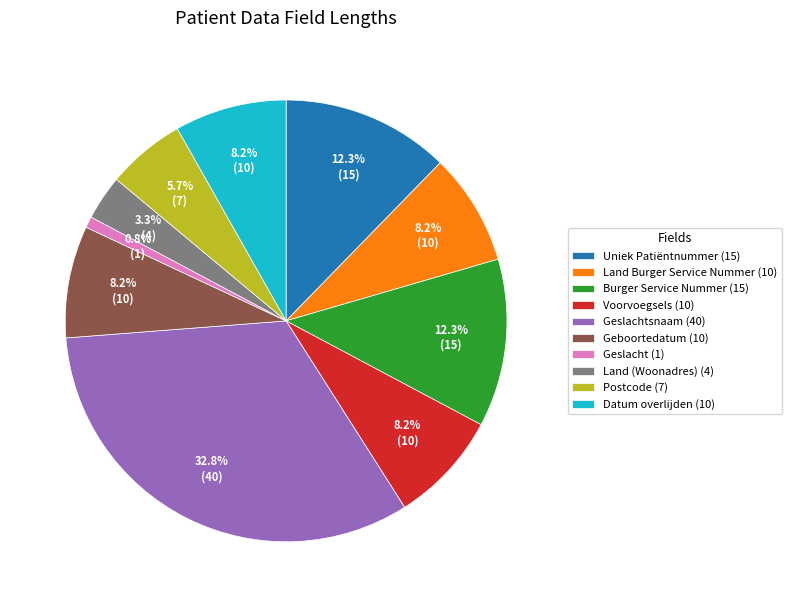

What is the ratio of the value at Datum overlijden (10) to the value at Land (Woonadres) (4)?

2.5